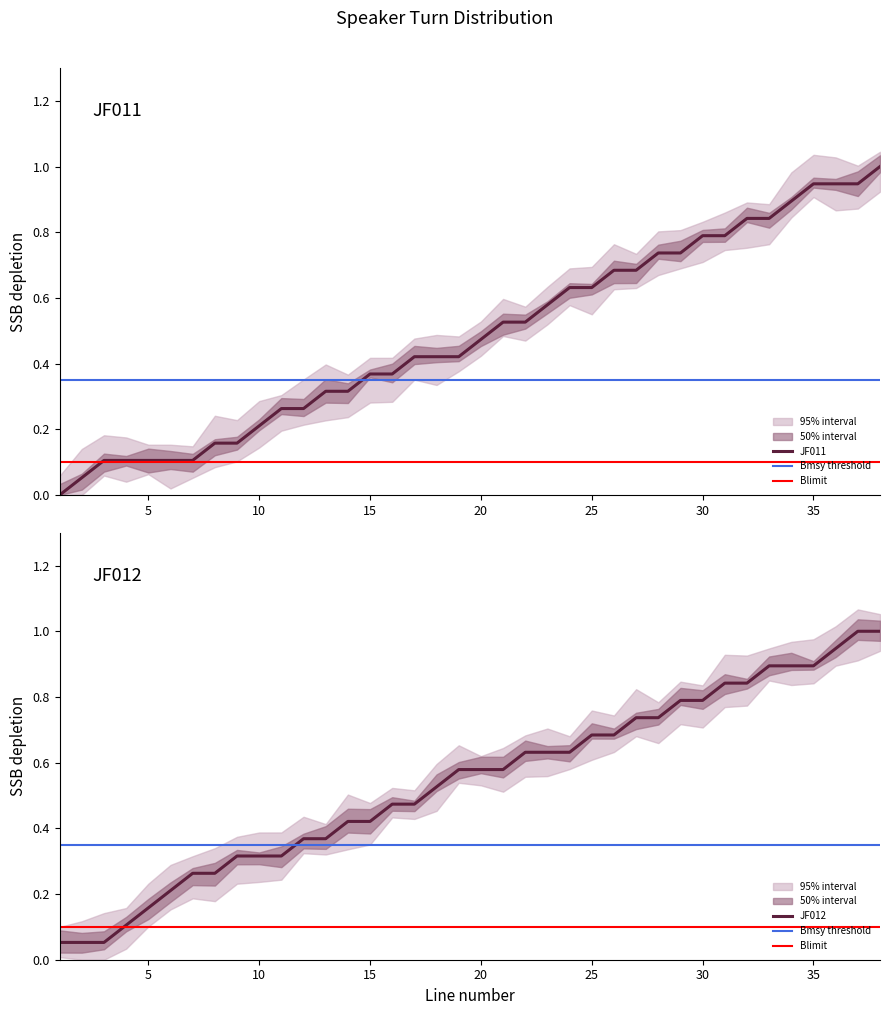

Between 22 and 34, which series saw the biggest shift?

JF011